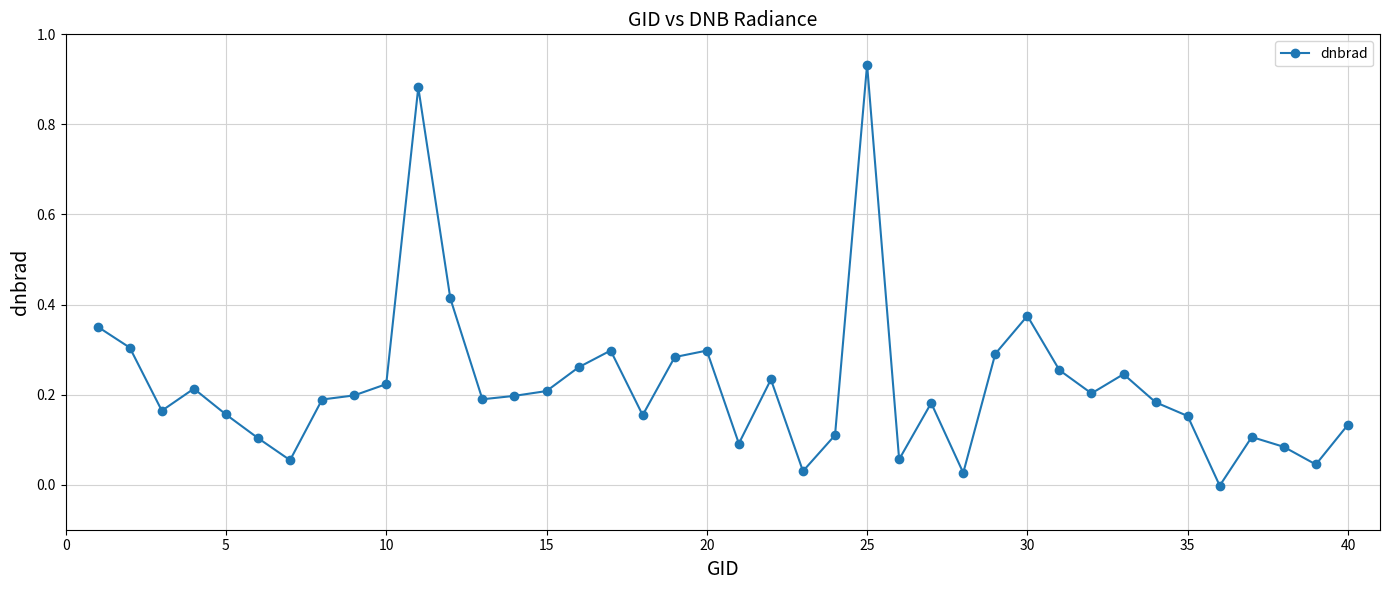

What is the sum of all values?

8.9